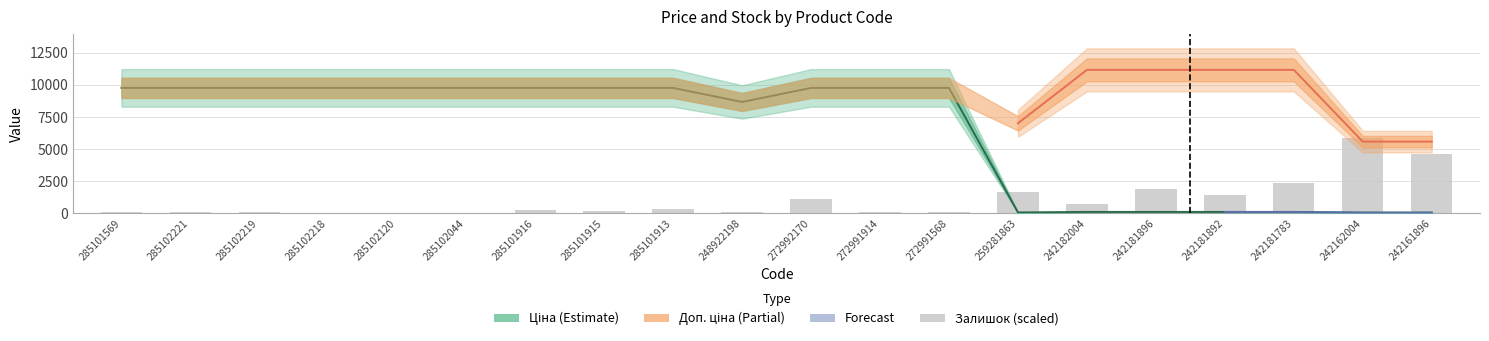

Which has a higher value, 272991914 or 242161896?

272991914